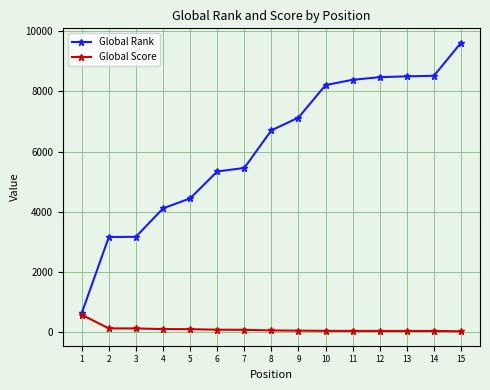

The Global Score series shows 119 at 3. True or false?

True